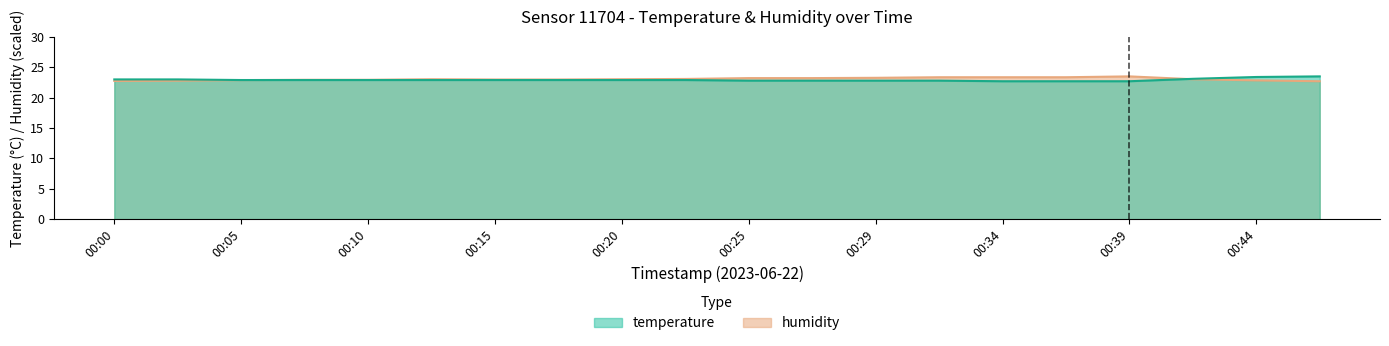

How many data points does each series have?

20